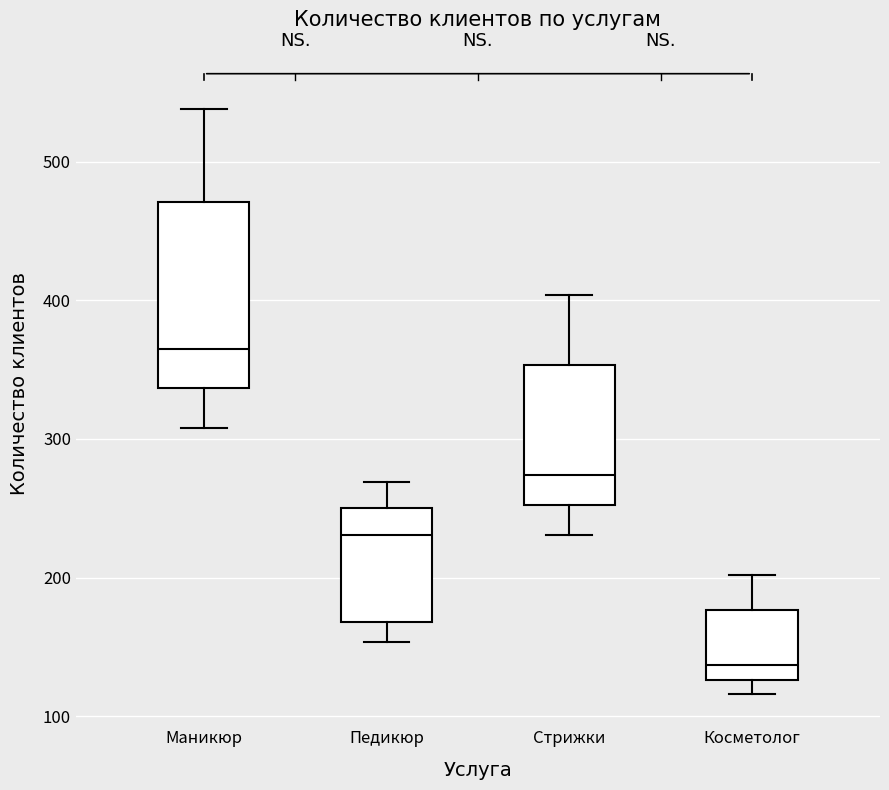

Which box is the tallest, from its lower edge to its upper edge?

Маникюр